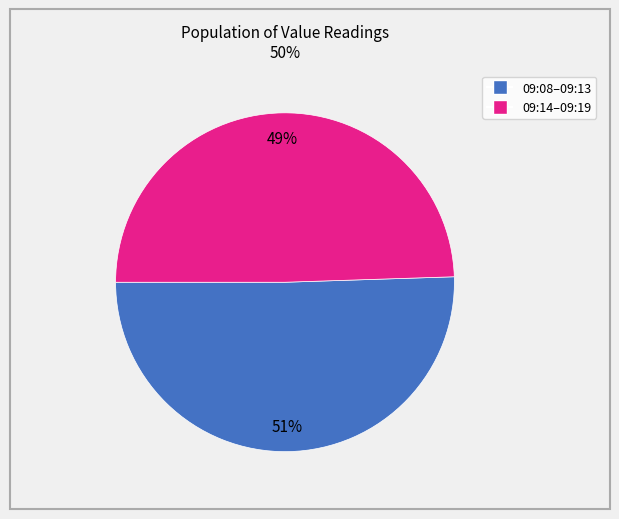

To the nearest percent, what is the average slice percentage?

50%